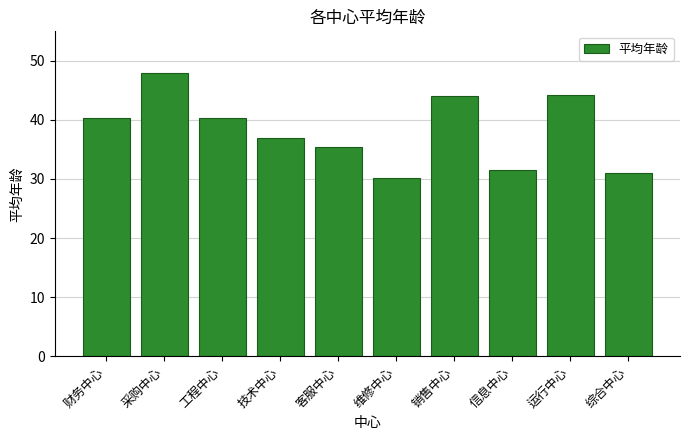

What is the maximum value shown in the chart?

48.0